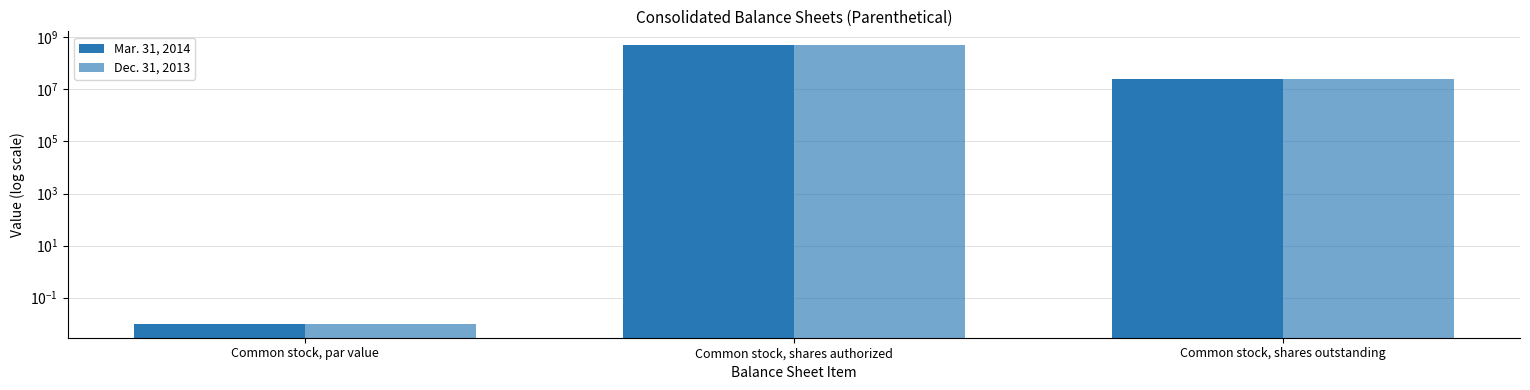

Reading right to left, list all the values displayed in this chart.

Mar. 31, 2014: 25551204.0	490000000.0	0.0
Dec. 31, 2013: 25559886.0	490000000.0	0.0